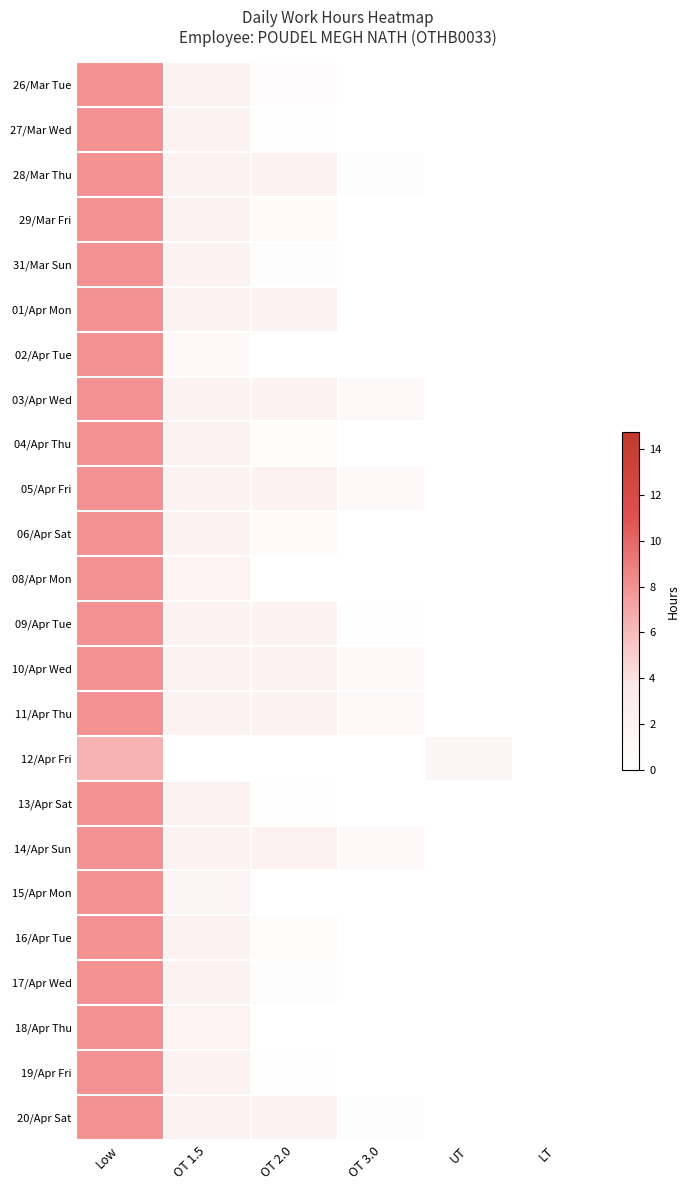

Reading right to left, list all the values displayed in this chart.

26/Mar Tue: LT=0.0	UT=0.0	OT 3.0=0.0	OT 2.0=0.5	OT 1.5=2.0	Low=8.0
27/Mar Wed: LT=0.0	UT=0.0	OT 3.0=0.0	OT 2.0=0.2	OT 1.5=2.0	Low=8.0
28/Mar Thu: LT=0.0	UT=0.0	OT 3.0=0.2	OT 2.0=2.0	OT 1.5=2.0	Low=8.0
29/Mar Fri: LT=0.0	UT=0.0	OT 3.0=0.0	OT 2.0=0.8	OT 1.5=2.0	Low=8.0
31/Mar Sun: LT=0.0	UT=0.0	OT 3.0=0.0	OT 2.0=0.2	OT 1.5=2.0	Low=8.0
01/Apr Mon: LT=0.0	UT=0.0	OT 3.0=0.0	OT 2.0=2.0	OT 1.5=2.0	Low=8.0
02/Apr Tue: LT=0.0	UT=0.0	OT 3.0=0.0	OT 2.0=0.0	OT 1.5=1.1	Low=8.0
03/Apr Wed: LT=0.0	UT=0.0	OT 3.0=1.0	OT 2.0=2.0	OT 1.5=2.0	Low=8.0
04/Apr Thu: LT=0.0	UT=0.0	OT 3.0=0.0	OT 2.0=0.7	OT 1.5=2.0	Low=8.0
05/Apr Fri: LT=0.0	UT=0.0	OT 3.0=1.0	OT 2.0=2.0	OT 1.5=2.0	Low=8.0
06/Apr Sat: LT=0.0	UT=0.0	OT 3.0=0.0	OT 2.0=0.8	OT 1.5=2.0	Low=8.0
08/Apr Mon: LT=0.0	UT=0.0	OT 3.0=0.0	OT 2.0=0.0	OT 1.5=1.9	Low=8.0
09/Apr Tue: LT=0.0	UT=0.0	OT 3.0=0.1	OT 2.0=2.0	OT 1.5=2.0	Low=8.0
10/Apr Wed: LT=0.0	UT=0.0	OT 3.0=1.0	OT 2.0=2.0	OT 1.5=2.0	Low=8.0
11/Apr Thu: LT=0.0	UT=0.0	OT 3.0=1.0	OT 2.0=2.0	OT 1.5=2.0	Low=8.0
12/Apr Fri: LT=0.0	UT=1.6	OT 3.0=0.0	OT 2.0=0.0	OT 1.5=0.0	Low=6.4
13/Apr Sat: LT=0.0	UT=0.0	OT 3.0=0.0	OT 2.0=0.2	OT 1.5=2.0	Low=8.0
14/Apr Sun: LT=0.0	UT=0.0	OT 3.0=1.0	OT 2.0=2.0	OT 1.5=2.0	Low=8.0
15/Apr Mon: LT=0.0	UT=0.0	OT 3.0=0.0	OT 2.0=0.0	OT 1.5=1.5	Low=8.0
16/Apr Tue: LT=0.0	UT=0.0	OT 3.0=0.0	OT 2.0=0.7	OT 1.5=2.0	Low=8.0
17/Apr Wed: LT=0.0	UT=0.0	OT 3.0=0.0	OT 2.0=0.3	OT 1.5=2.0	Low=8.0
18/Apr Thu: LT=0.0	UT=0.0	OT 3.0=0.0	OT 2.0=0.0	OT 1.5=1.9	Low=8.0
19/Apr Fri: LT=0.0	UT=0.0	OT 3.0=0.0	OT 2.0=0.1	OT 1.5=2.0	Low=8.0
20/Apr Sat: LT=0.0	UT=0.0	OT 3.0=0.2	OT 2.0=2.0	OT 1.5=2.0	Low=8.0